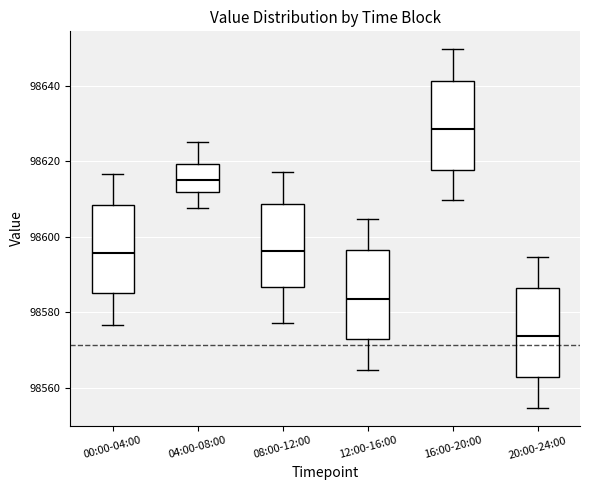

Where does the lower whisker of the box for 20:00-24:00 end on the y-axis? The values are not printed on the chart, so give them approximately, as read against the axis.

98554